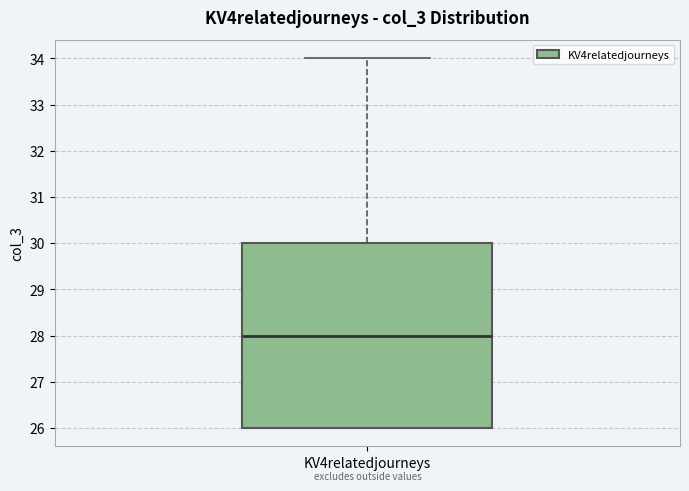

Where does the upper whisker of the box for KV4relatedjourneys end on the y-axis? The values are not printed on the chart, so give them approximately, as read against the axis.

34